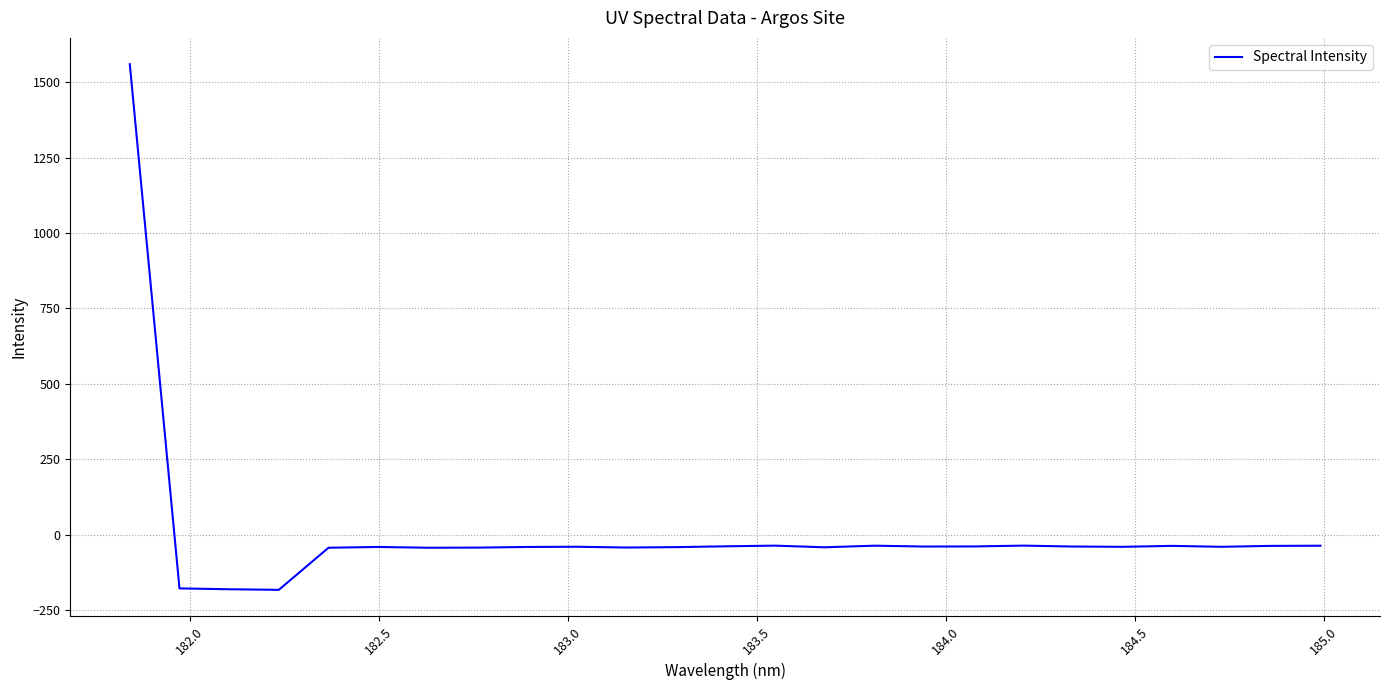

What is the maximum value shown in the chart?

1559.6